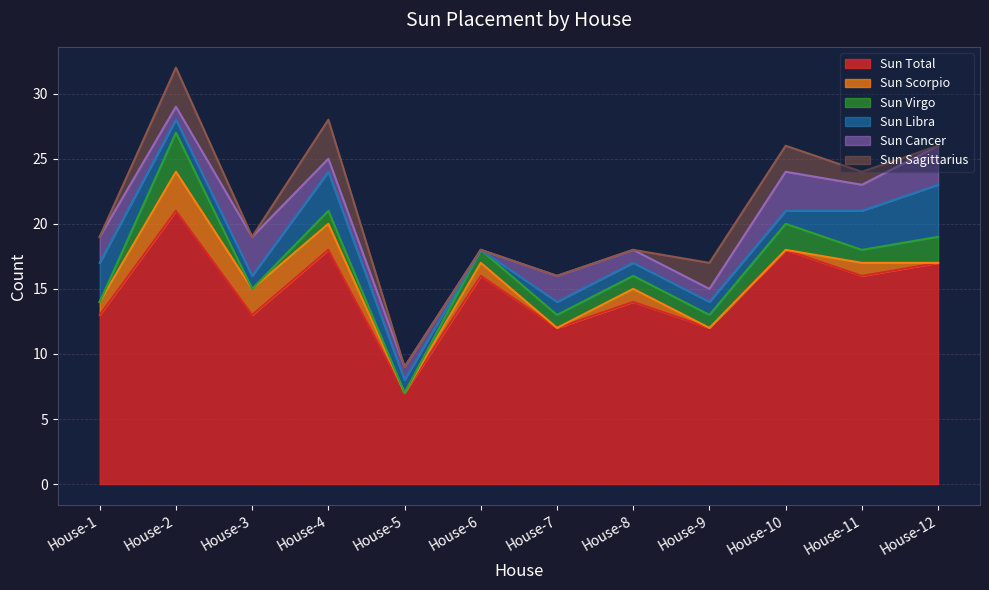

Between House-4 and House-6, which series saw the biggest shift?

Sun Libra